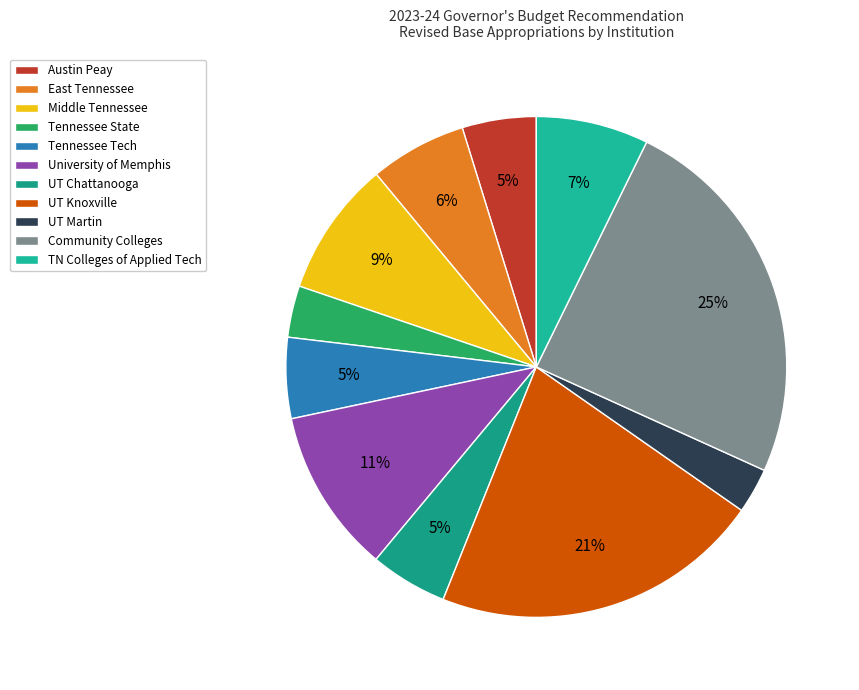

True or false: Middle Tennessee accounts for 9% of the total.

True